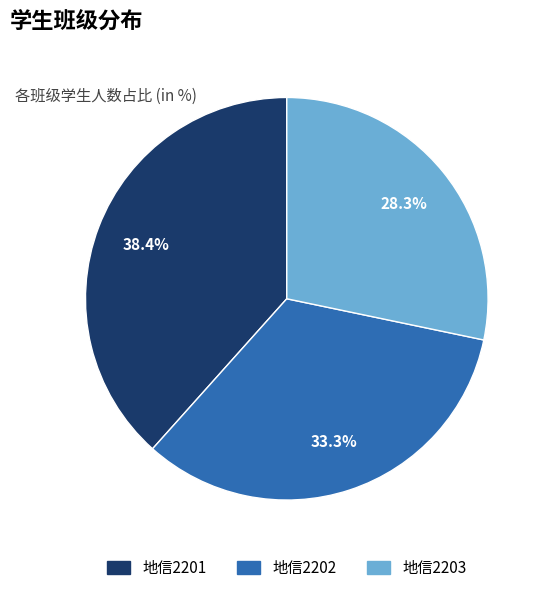

Combined, do 地信2203 and 地信2201 account for over 50%?

Yes